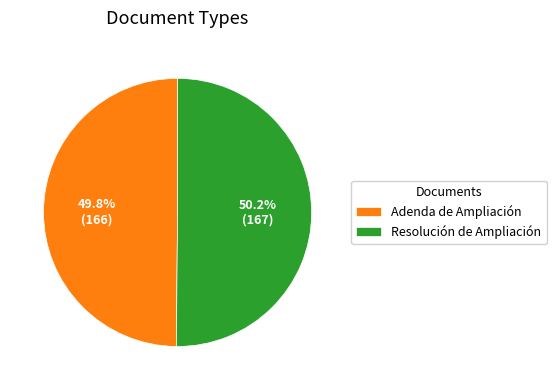

How much of the chart is everything except Resolución de Ampliación?

49.8%